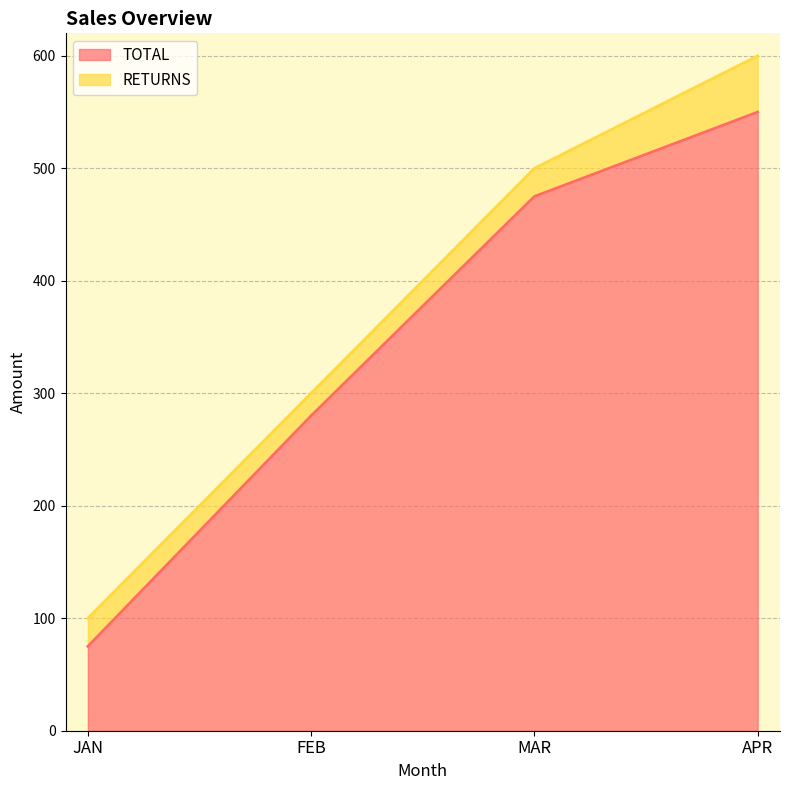

True or false: TOTAL has a value of 285 at APR.

False